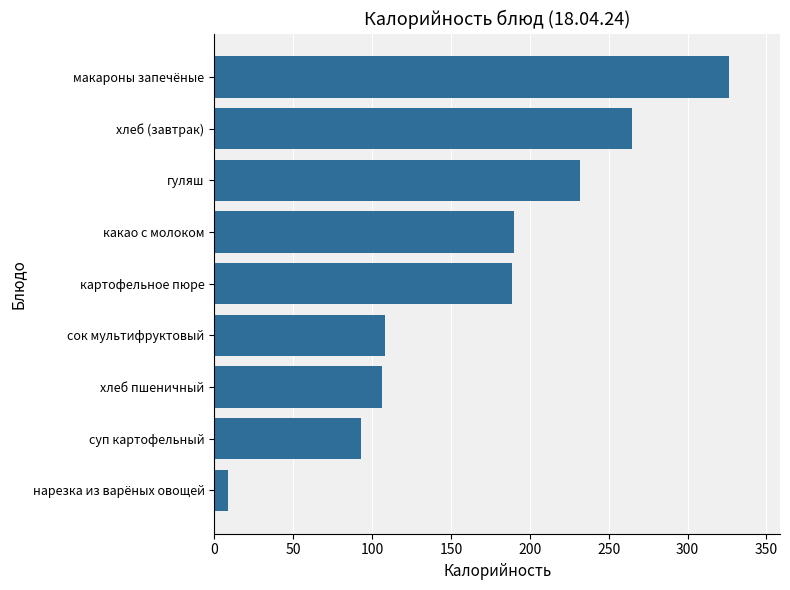

What is the maximum value shown in the chart?

326